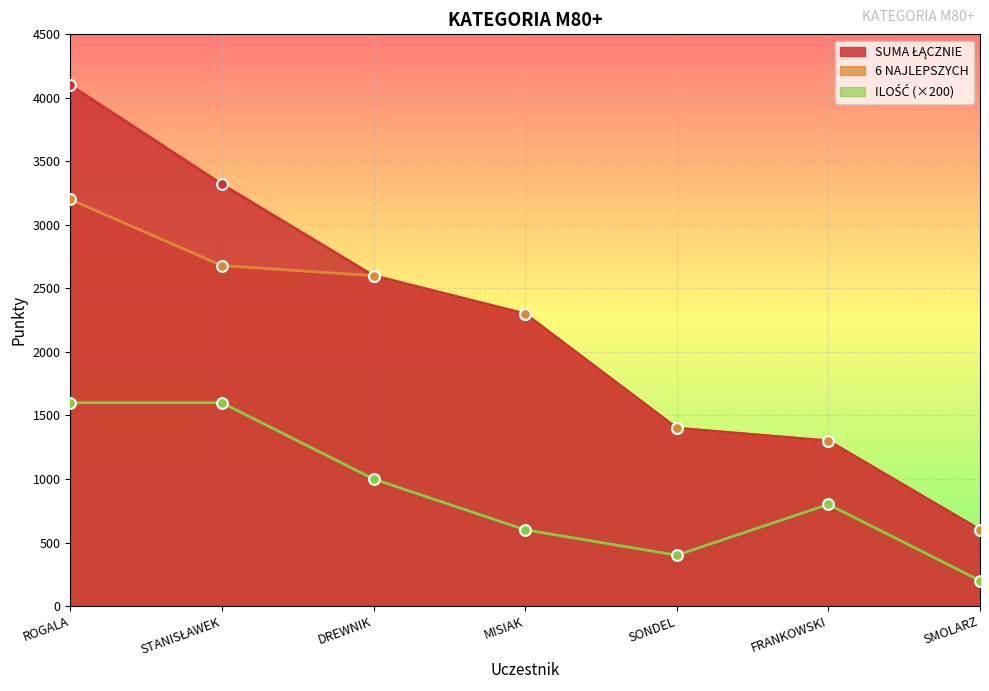

Which series has the largest total across all categories?

SUMA ŁĄCZNIE